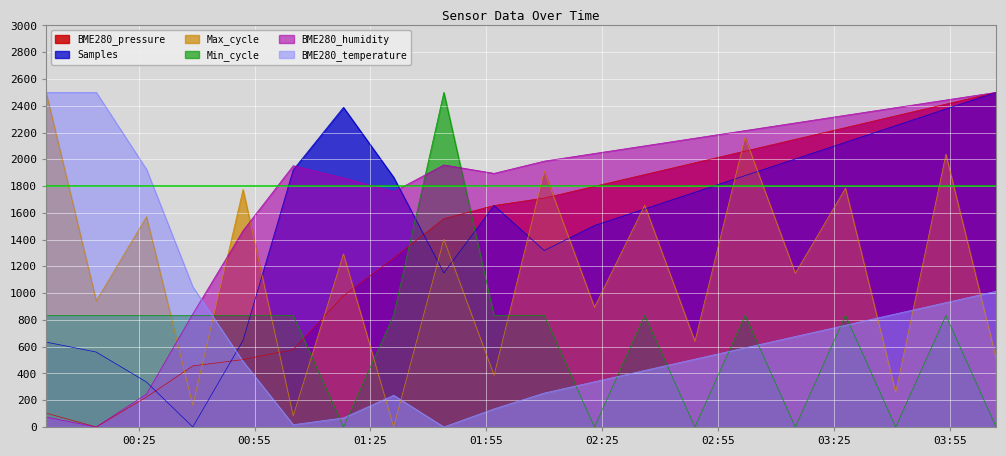

After their last crossing, which series has the higher values: Min_cycle or BME280_pressure?

BME280_pressure